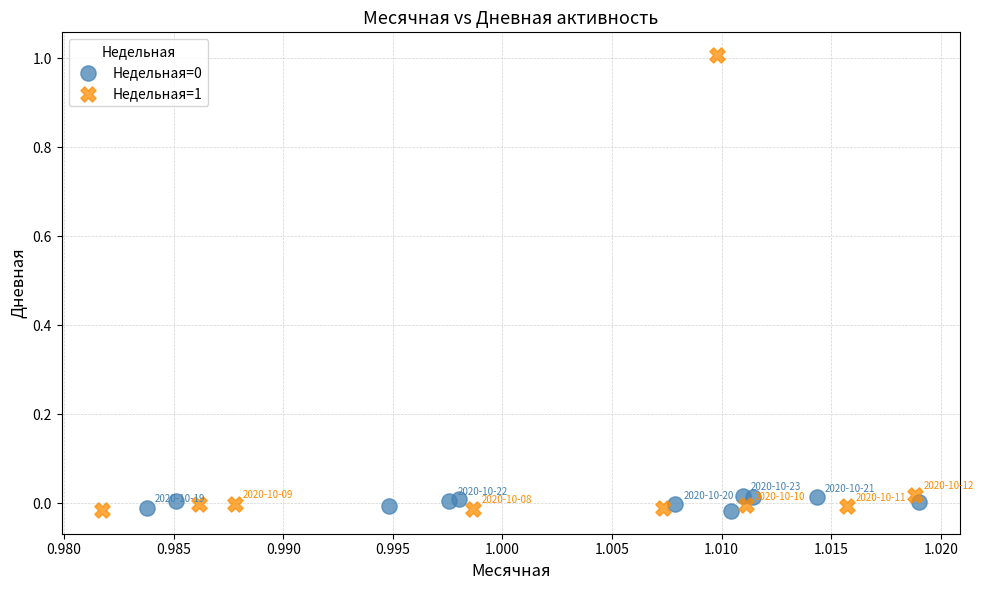

Which series has the widest spread of Y values?

Недельная=1